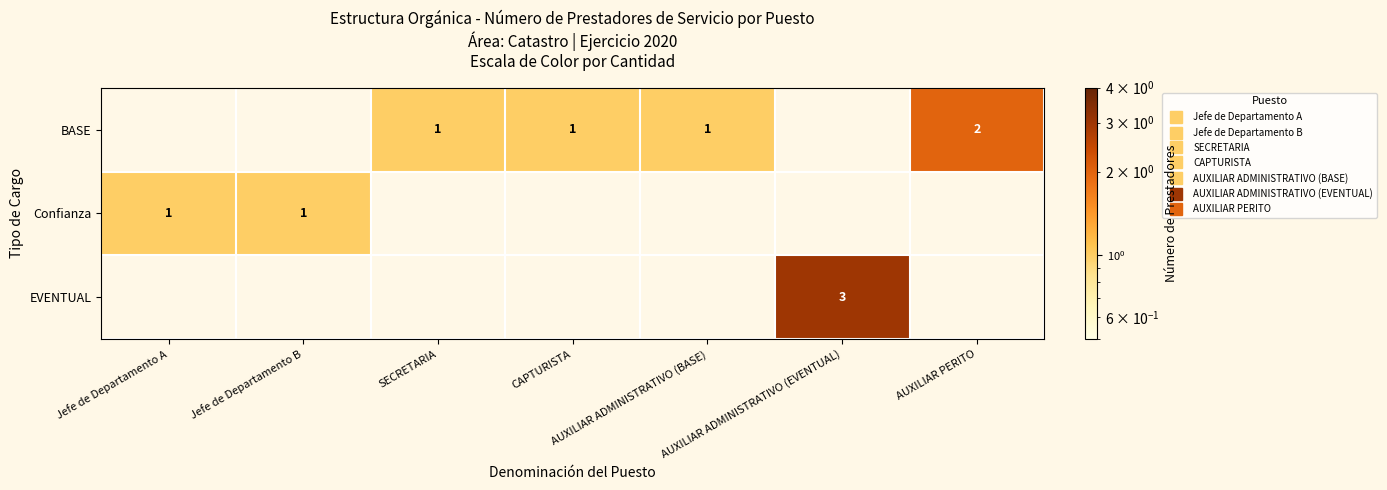

How many positive values does the EVENTUAL series have?

1